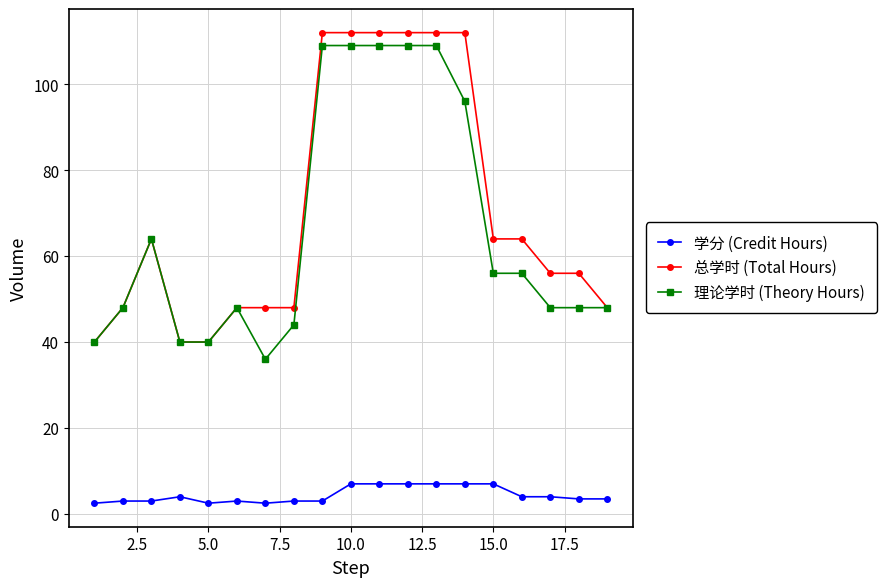

True or false: 学分 (Credit Hours) and 总学时 (Total Hours) cross at least once.

False